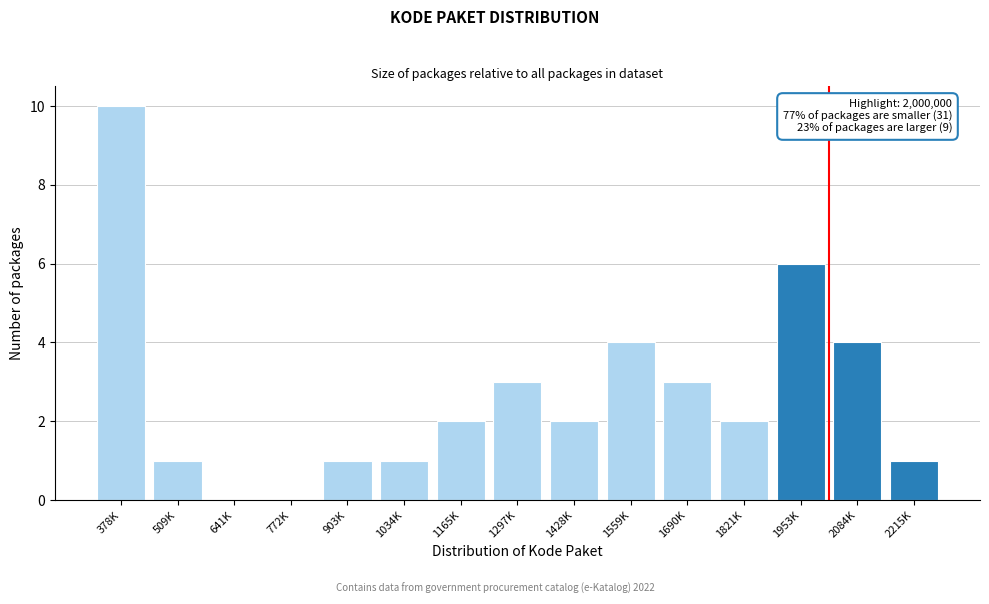

Reading right to left, extract all data points from this chart.

2215K=1	2084K=4	1953K=6	1821K=2	1690K=3	1559K=4	1428K=2	1297K=3	1165K=2	1034K=1	903K=1	772K=0	641K=0	509K=1	378K=10